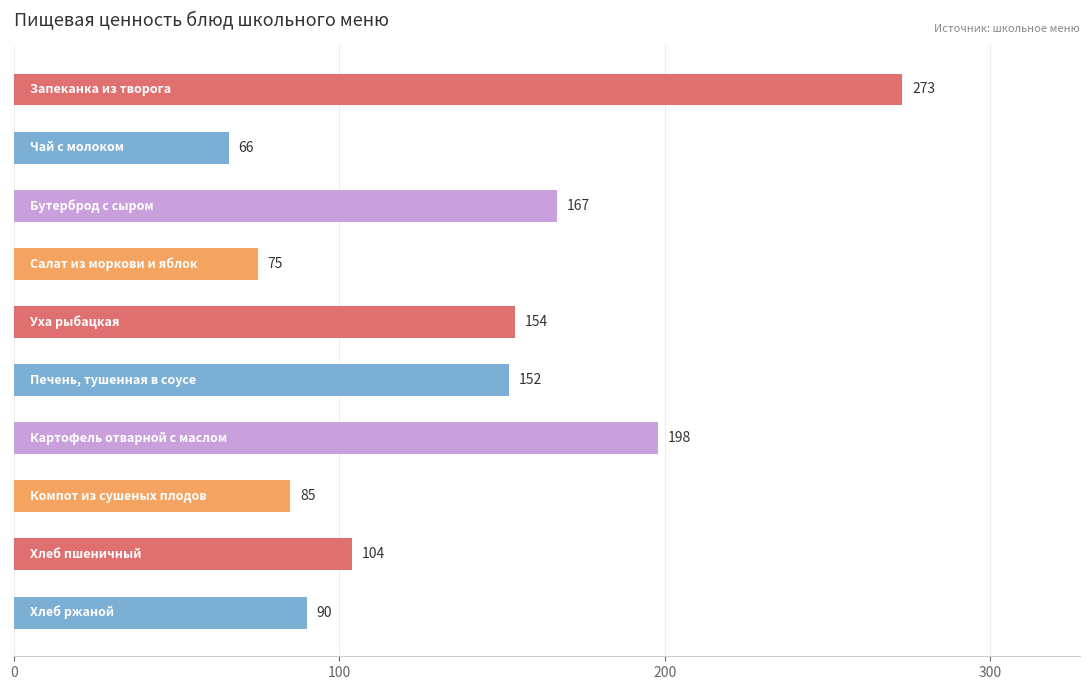

What is the value of the 2nd bar from the top?

66